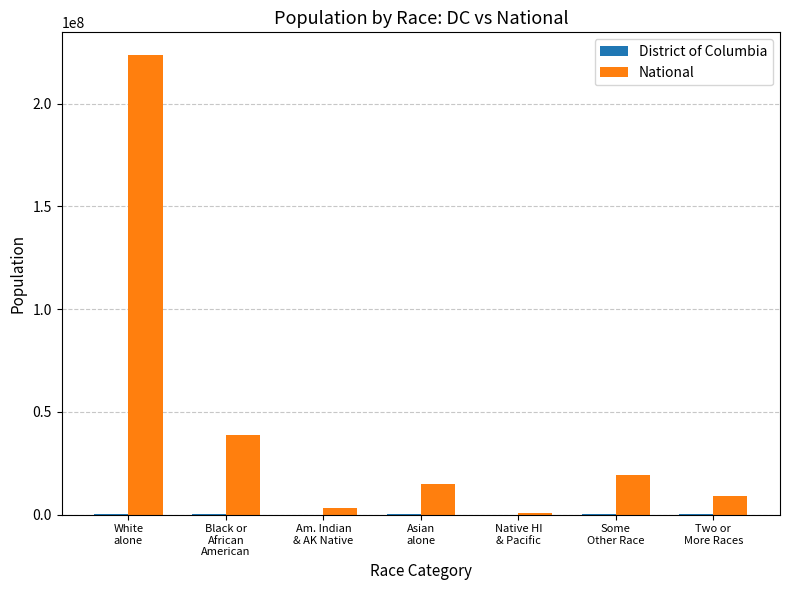

What is the average value of the National series?

44106505